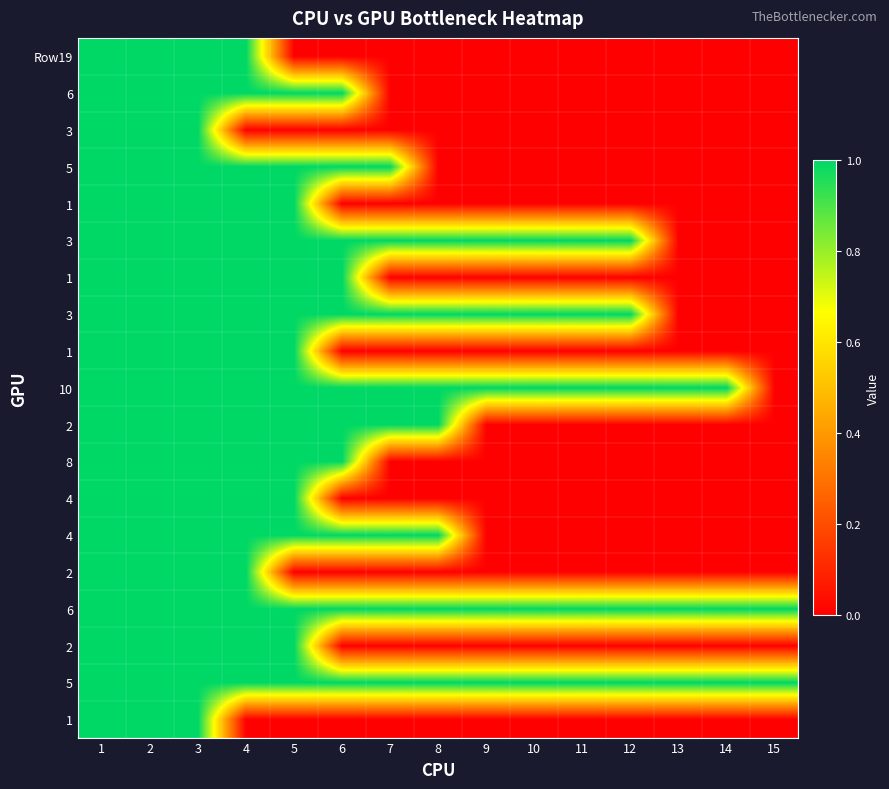

Which has a higher value, 12 or 11?

12